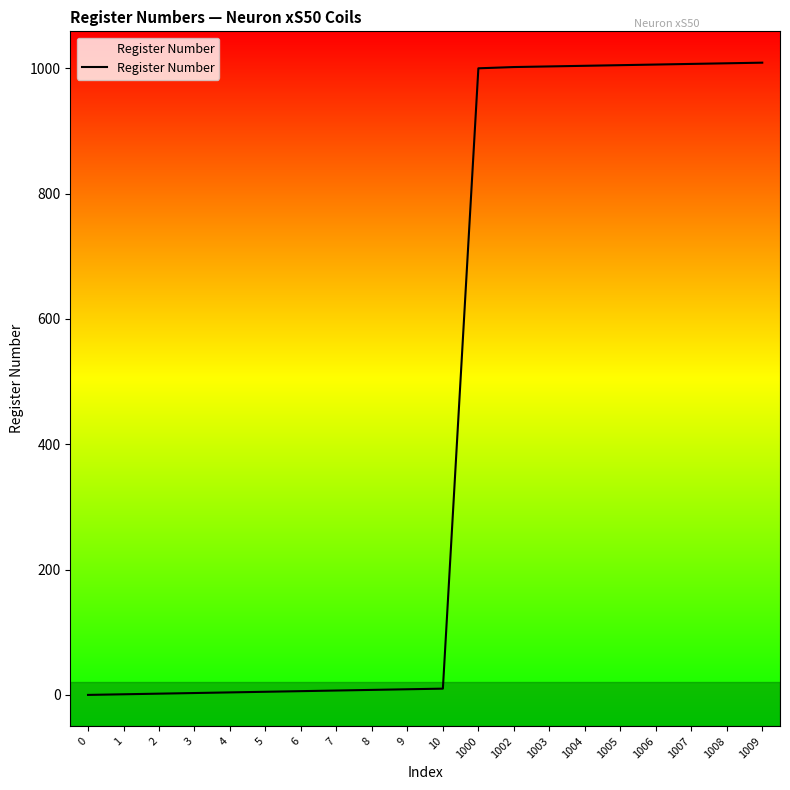

True or false: there are more than 0 points higher than both neighbors.

False